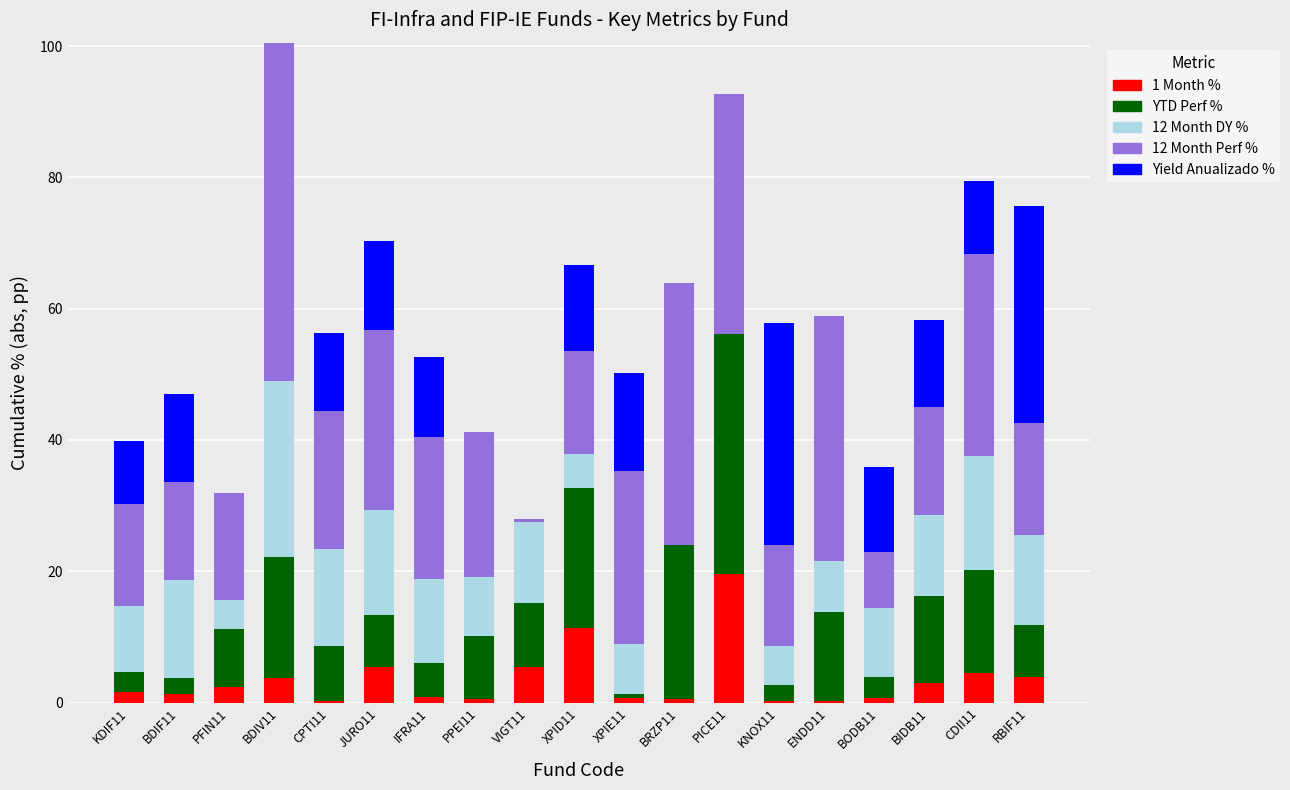

Is it true that 1 Month % equals 11.3 at XPID11?

True